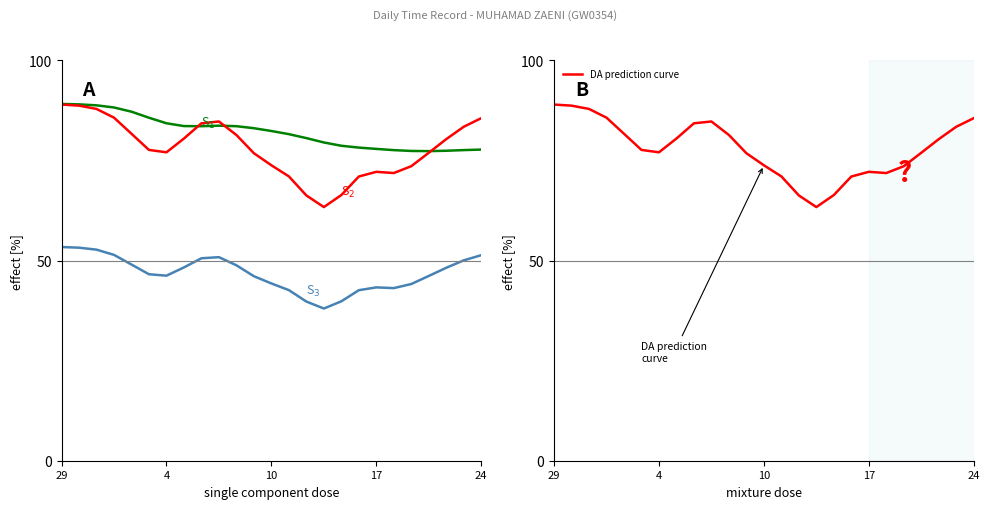

Which series has the widest spread of values?

S$_2$